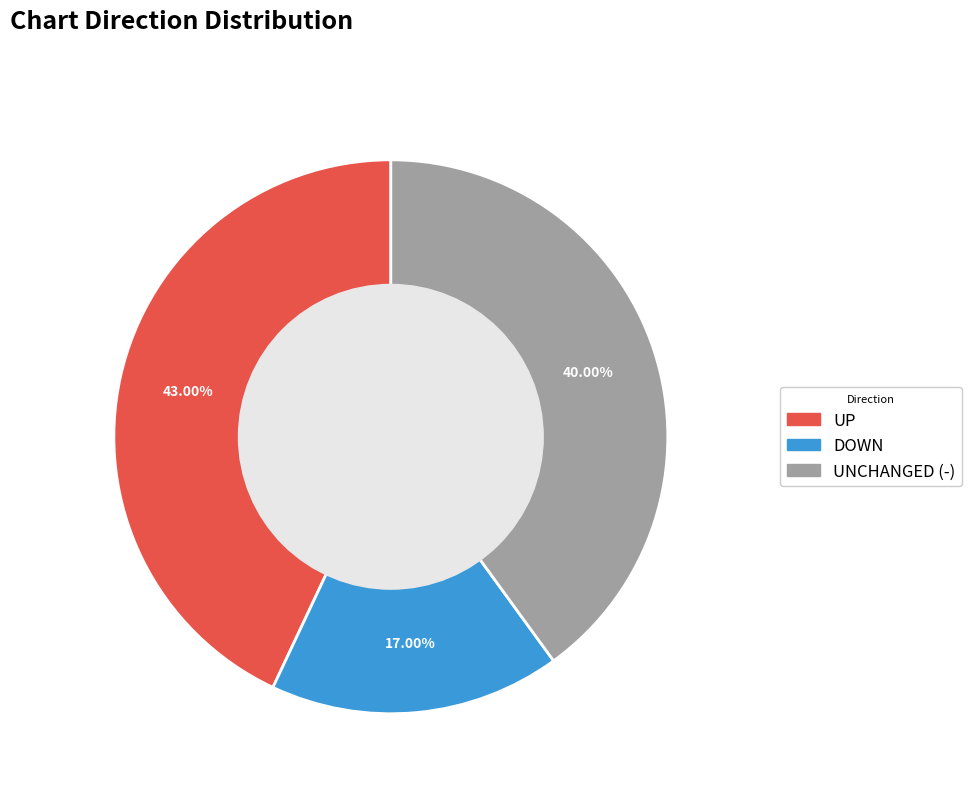

Is there any slice that represents more than half of the pie?

No